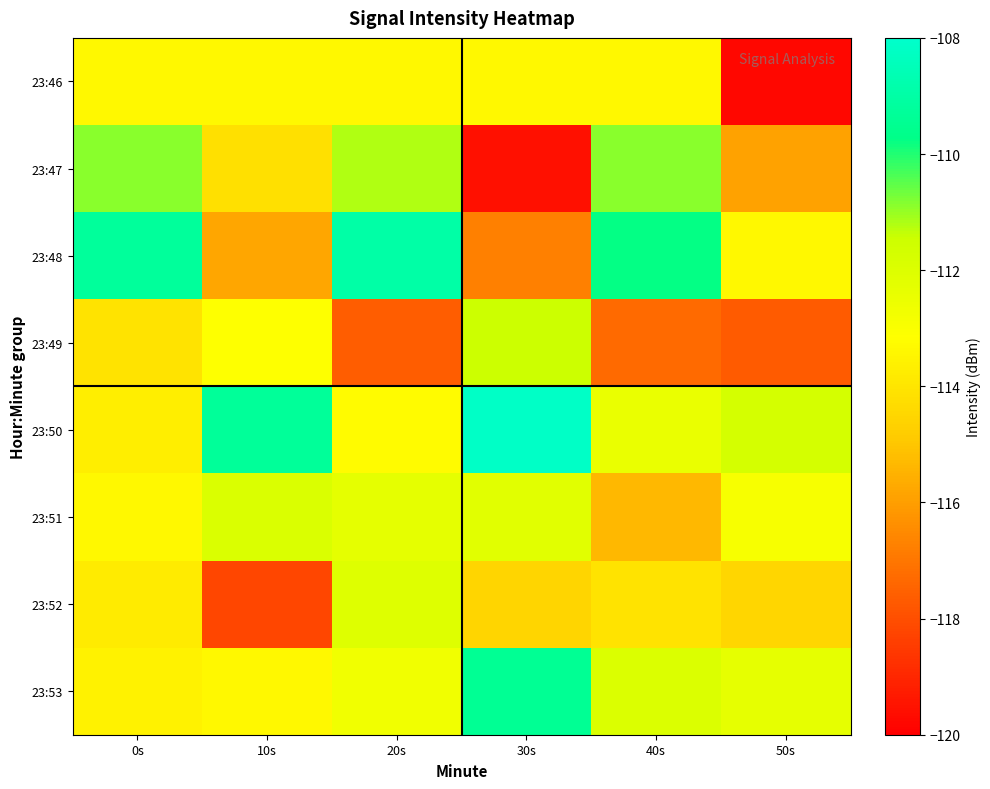

Count the number of data series in this chart.

8